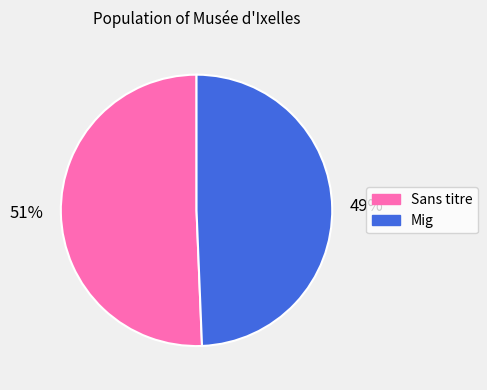

Count the number of slices in the pie.

2